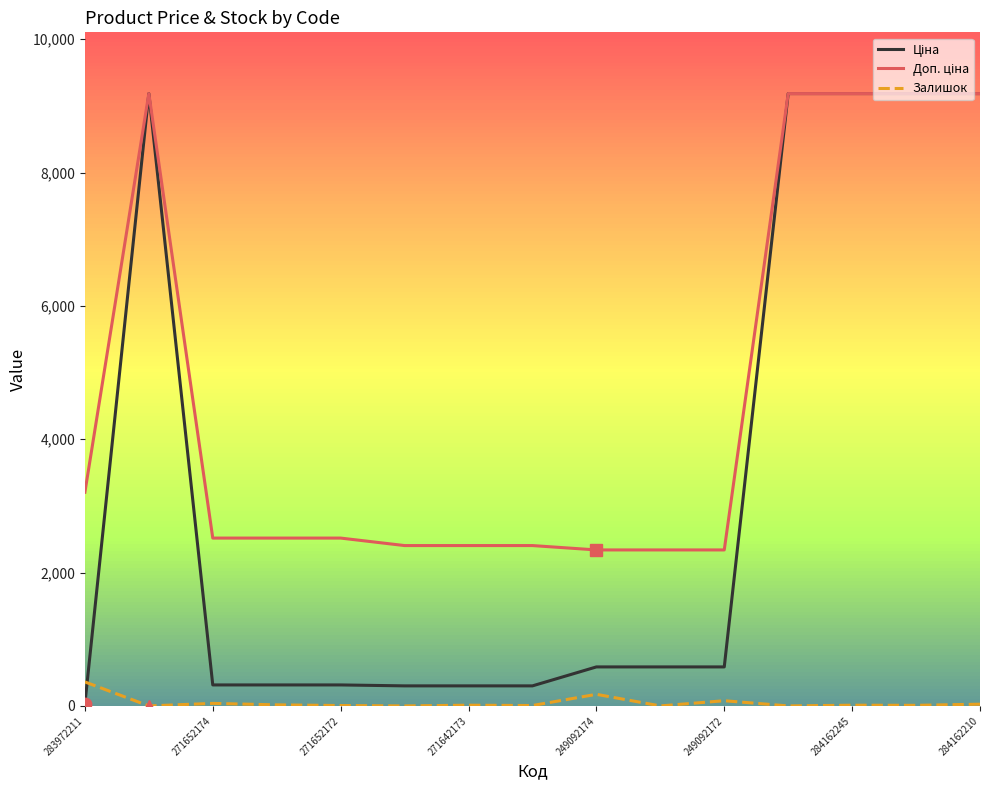

How many lines are shown in the chart?

3